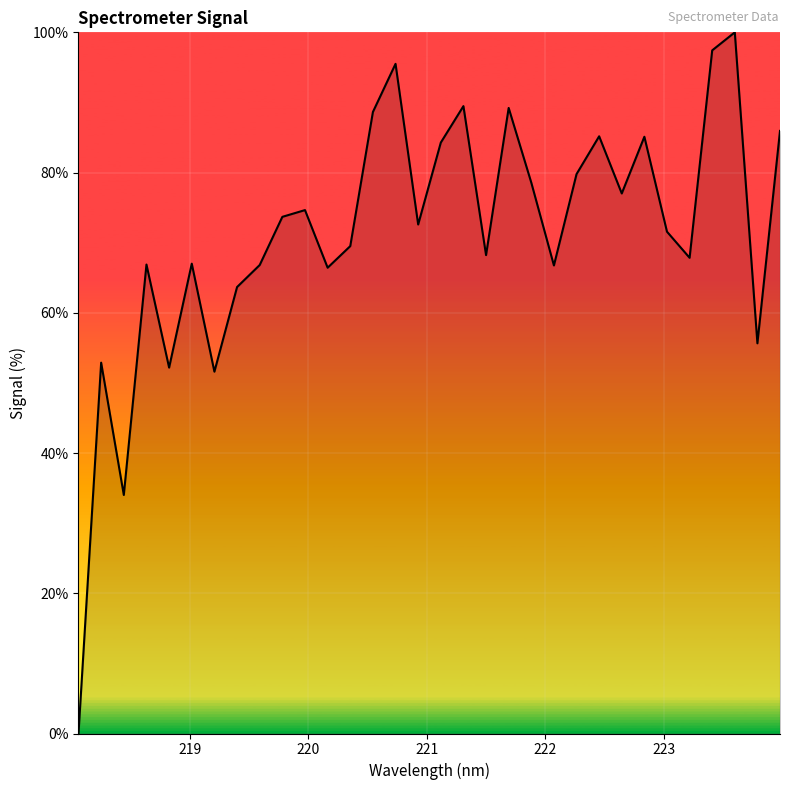

What is the maximum value shown in the chart?

100.0